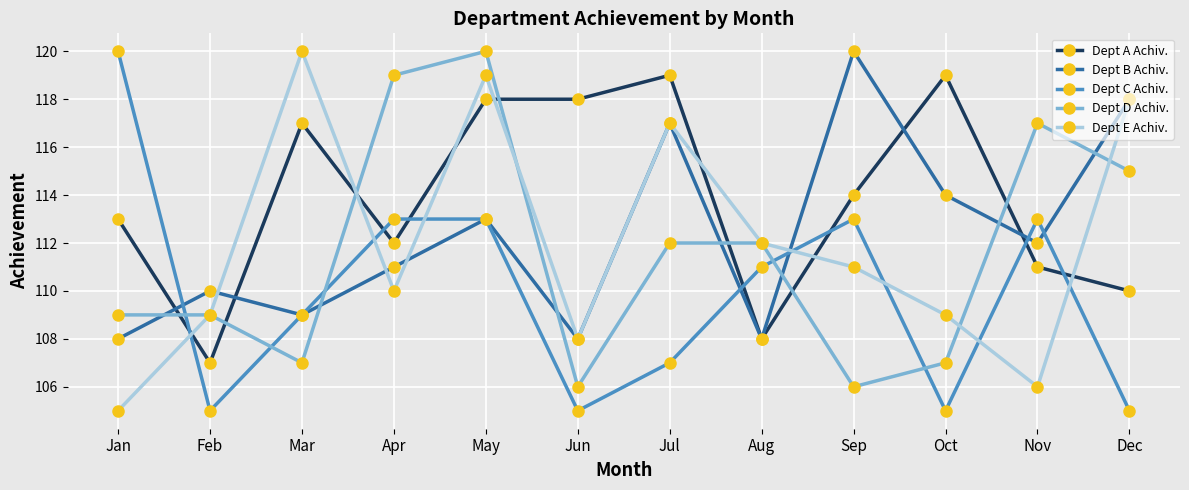

Reading right to left, extract all data points from this chart.

Dept A Achiv.: Dec=110	Nov=111	Oct=119	Sep=114	Aug=108	Jul=119	Jun=118	May=118	Apr=112	Mar=117	Feb=107	Jan=113
Dept B Achiv.: Dec=118	Nov=112	Oct=114	Sep=120	Aug=108	Jul=117	Jun=108	May=113	Apr=111	Mar=109	Feb=110	Jan=108
Dept C Achiv.: Dec=105	Nov=113	Oct=105	Sep=113	Aug=111	Jul=107	Jun=105	May=113	Apr=113	Mar=109	Feb=105	Jan=120
Dept D Achiv.: Dec=115	Nov=117	Oct=107	Sep=106	Aug=112	Jul=112	Jun=106	May=120	Apr=119	Mar=107	Feb=109	Jan=109
Dept E Achiv.: Dec=118	Nov=106	Oct=109	Sep=111	Aug=112	Jul=117	Jun=108	May=119	Apr=110	Mar=120	Feb=109	Jan=105